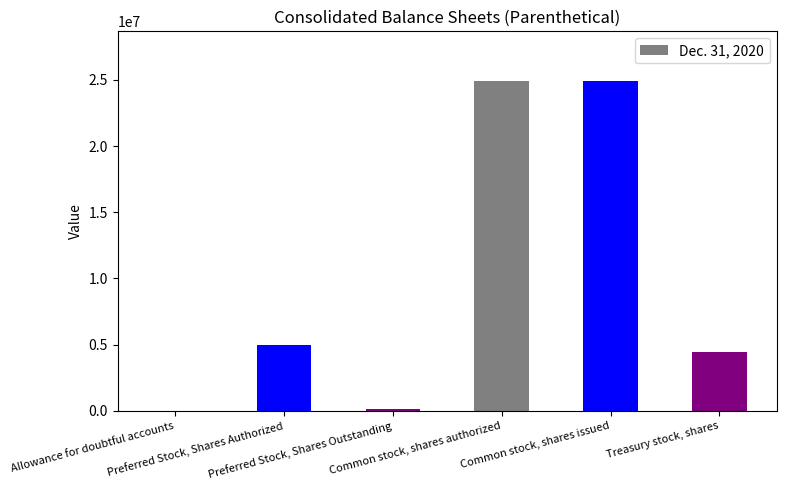

True or false: the data shows 3083374 at Preferred Stock, Shares Authorized.

False